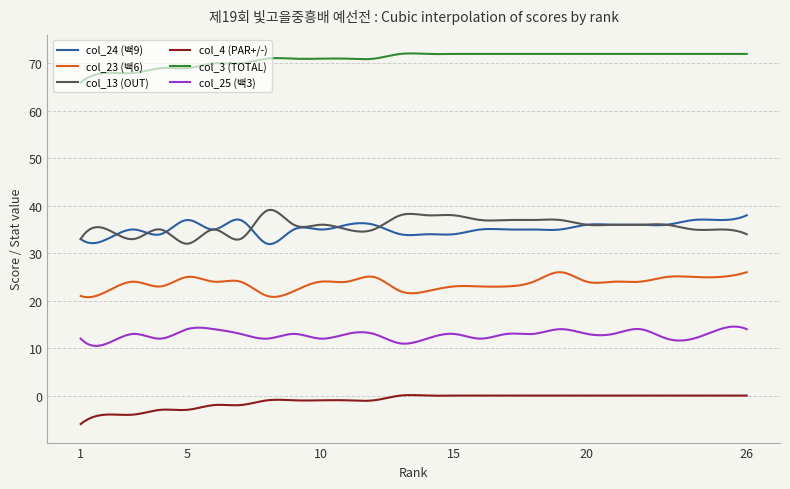

True or false: col_23 (백6) and col_4 (PAR+/-) intersect in this chart.

False